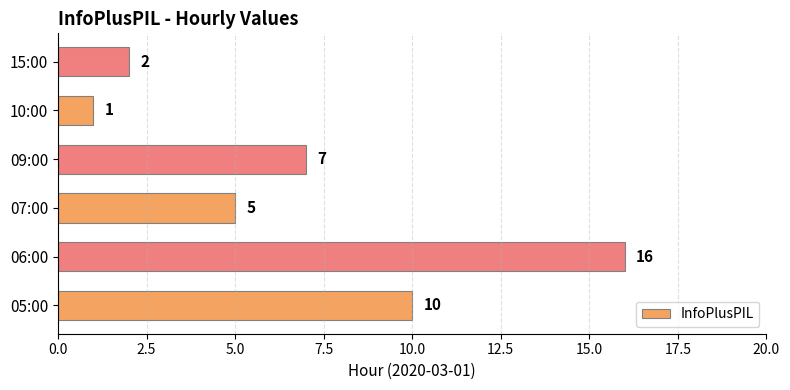

Does the chart contain stacked bars?

No